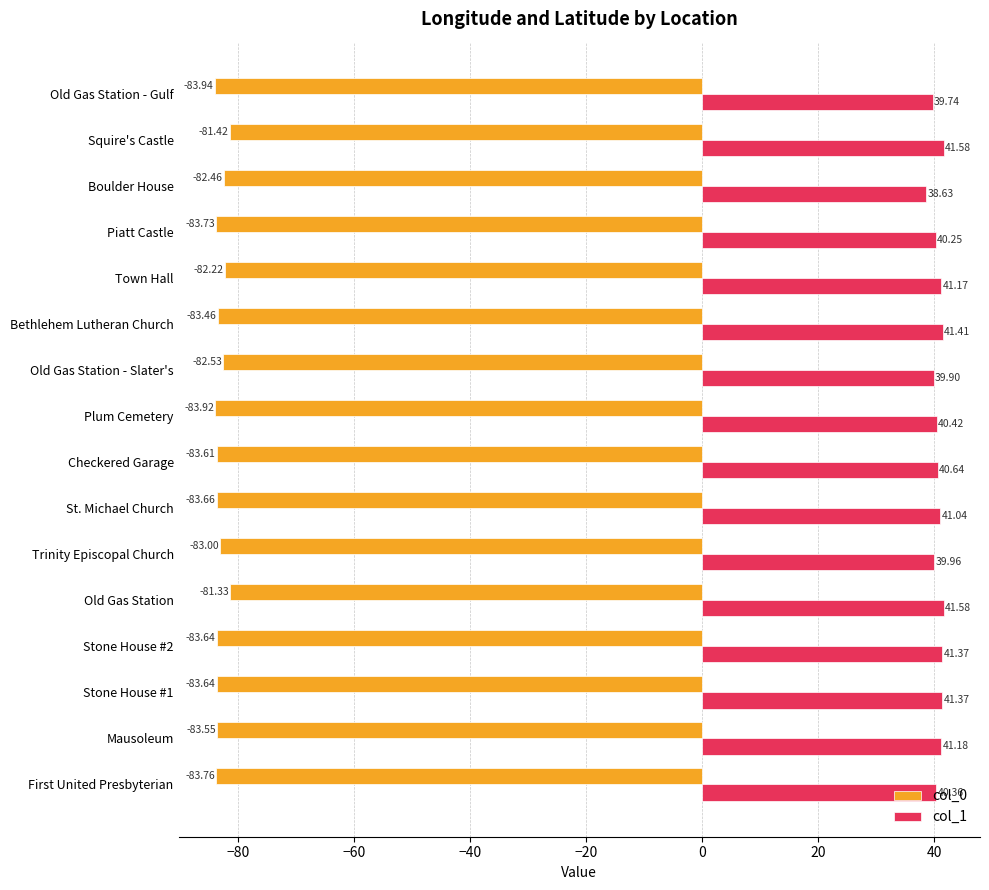

Rank the series at Trinity Episcopal Church from highest to lowest value.

col_1, col_0